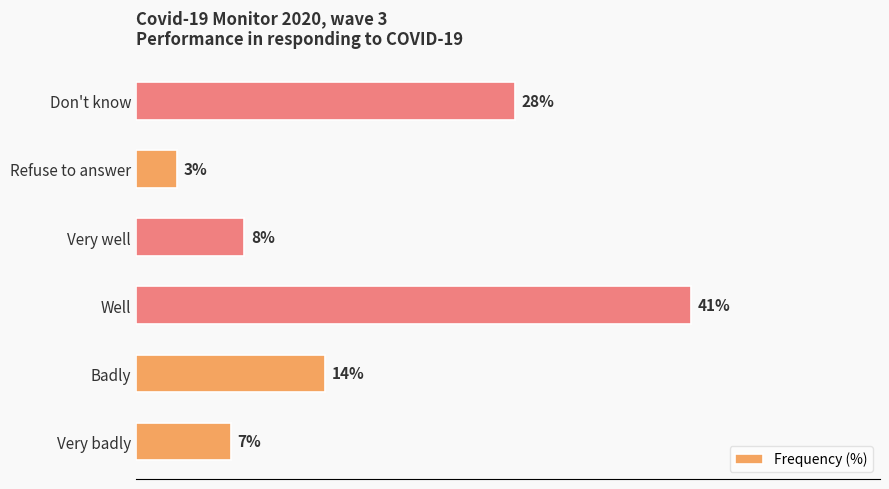

Which has a higher value, Very well or Badly?

Badly